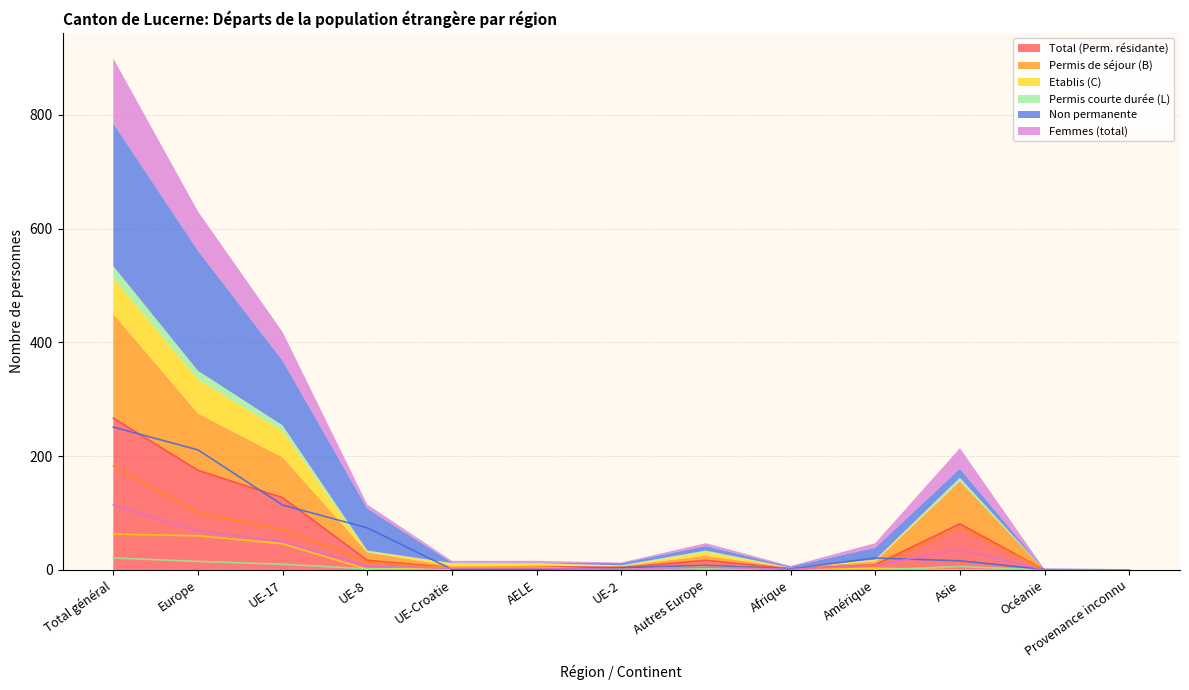

How many lines are shown in the chart?

6